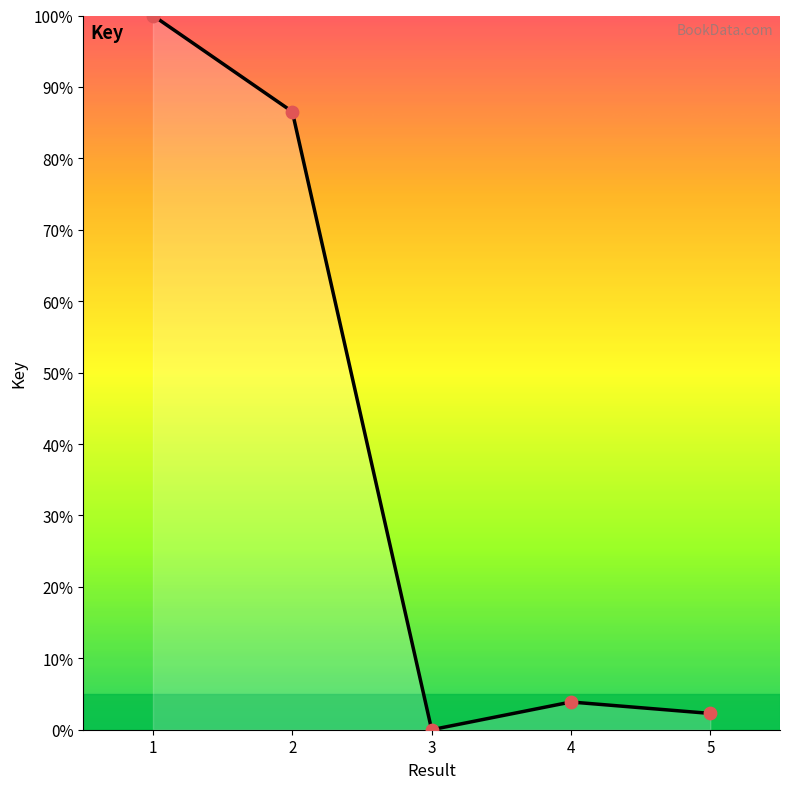

Between 3 and 5, which is larger?

5